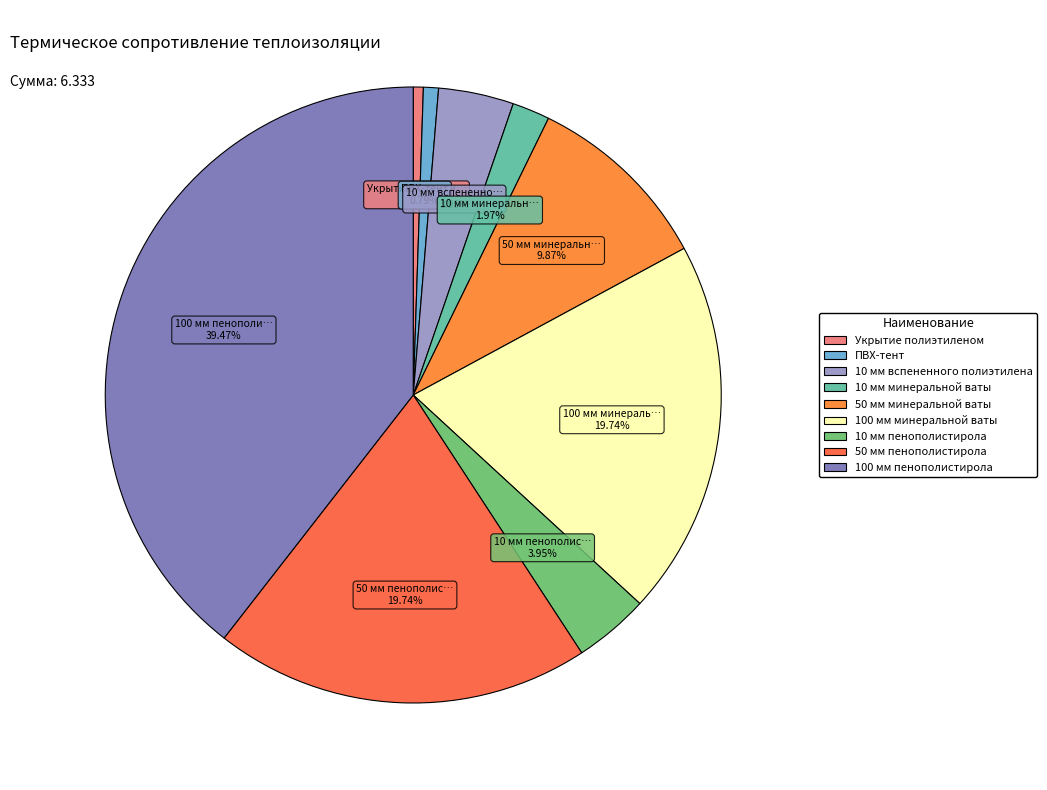

What is the largest slice in the pie chart?

100 мм пенополистирола